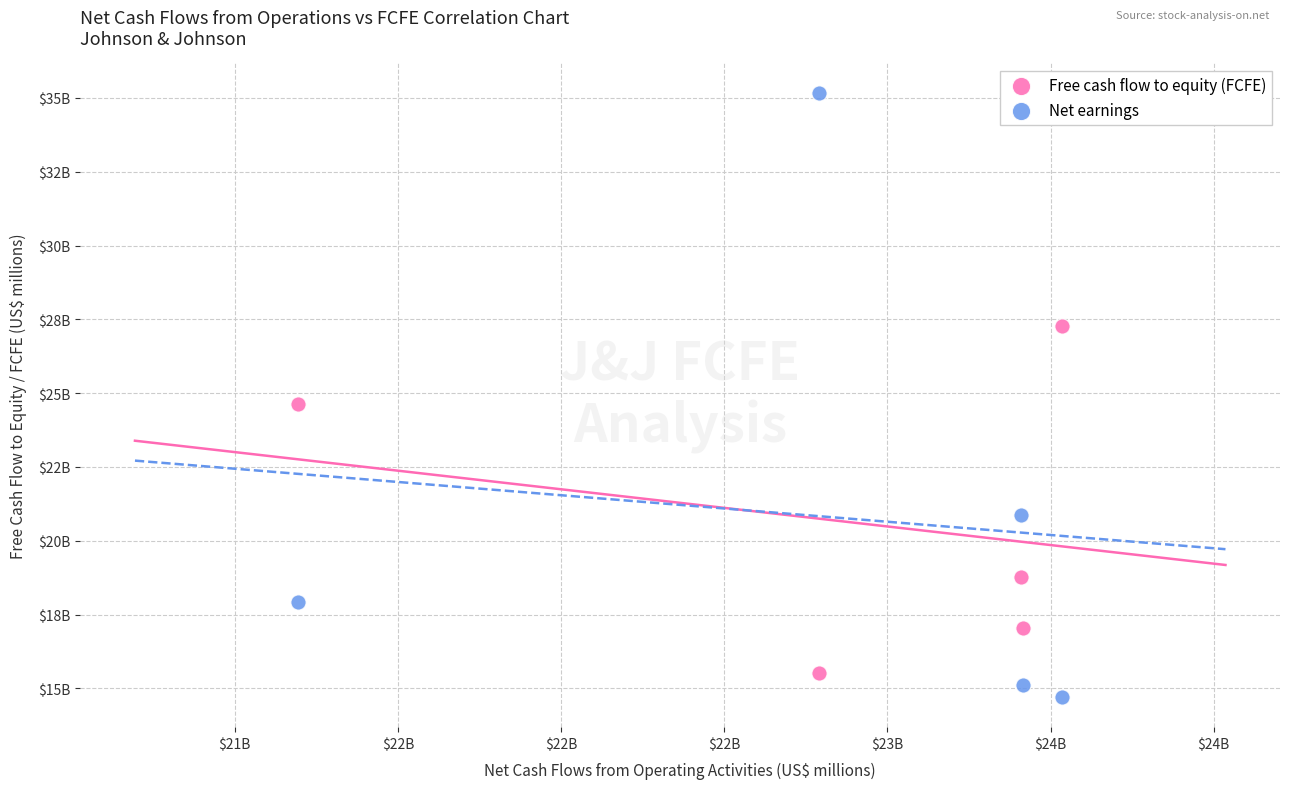

What are all the series names shown in the legend?

Free cash flow to equity (FCFE), Net earnings